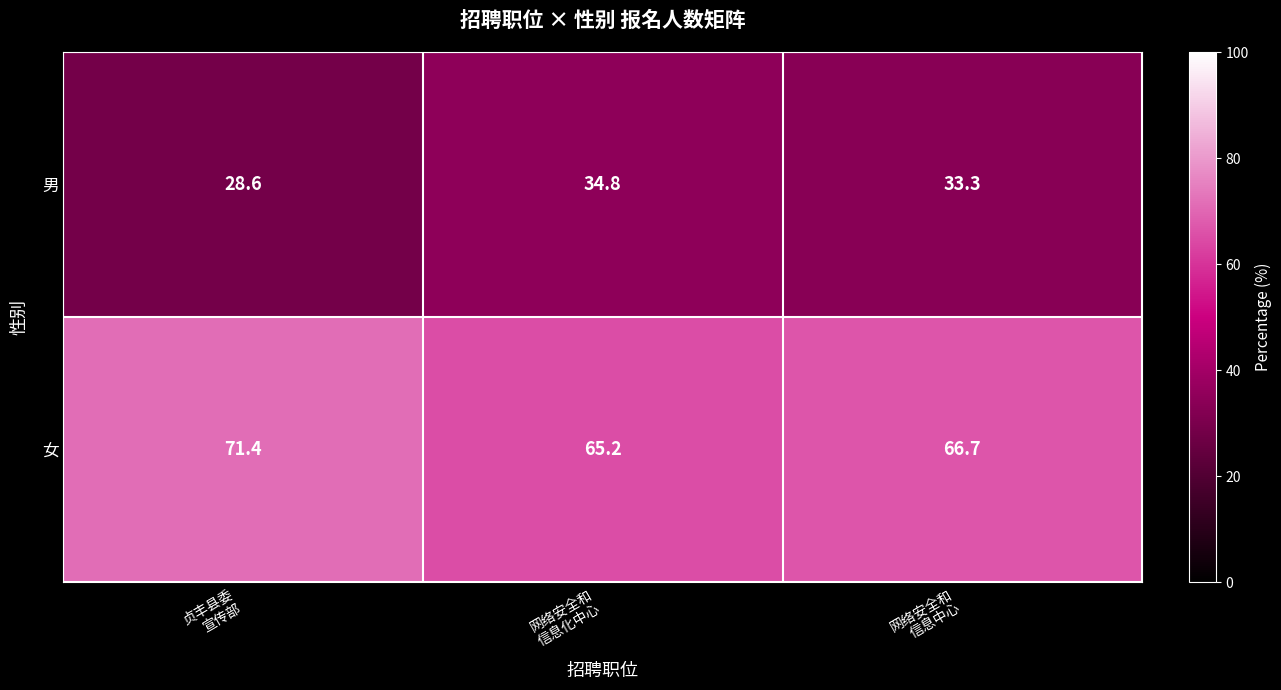

What is the sum of all 男 values?

96.7